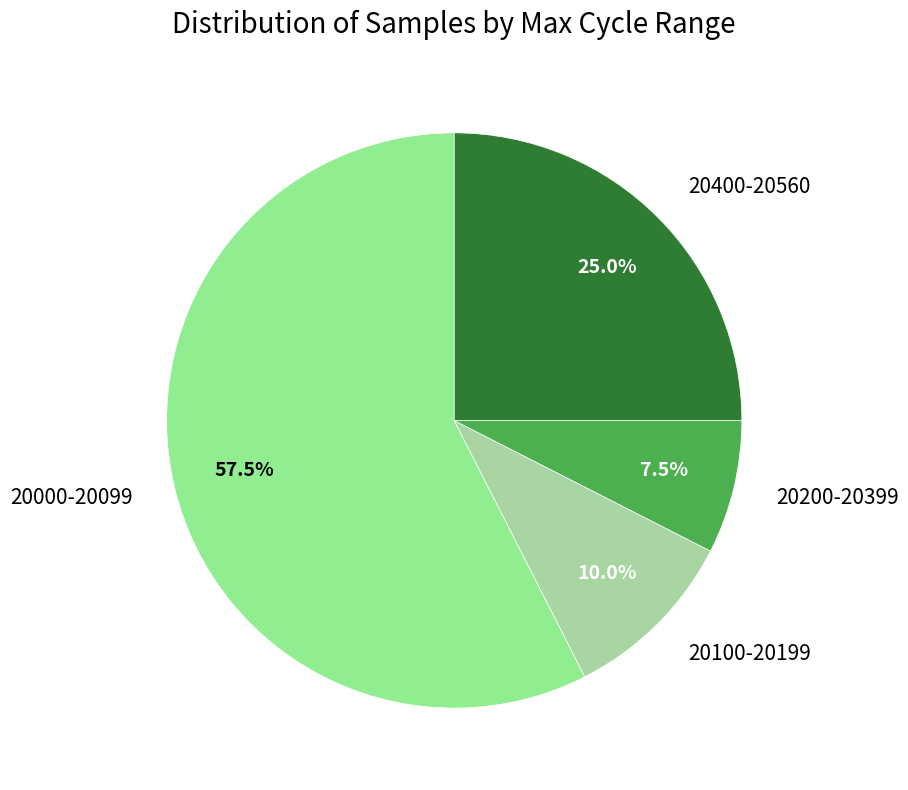

To the nearest percent, what is the average slice percentage?

25%